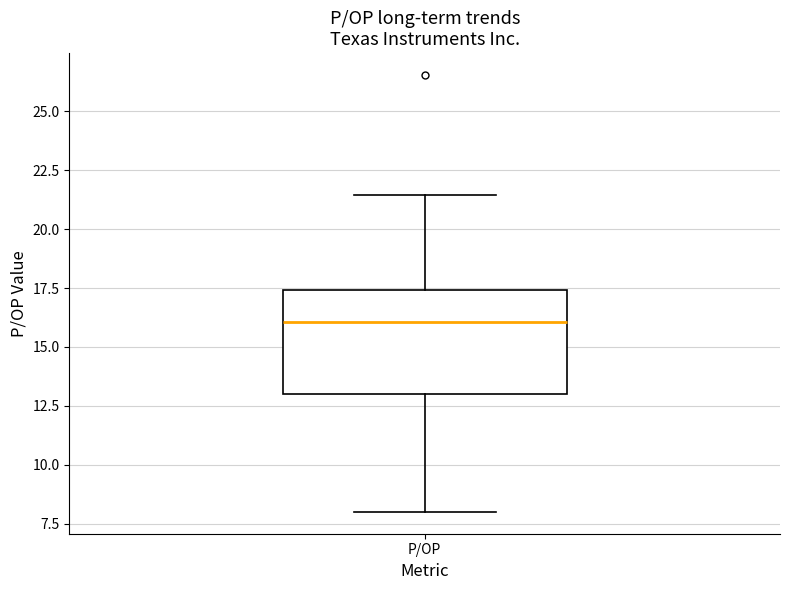

Where does the upper whisker of the box for P/OP end on the y-axis? The values are not printed on the chart, so give them approximately, as read against the axis.

21.5